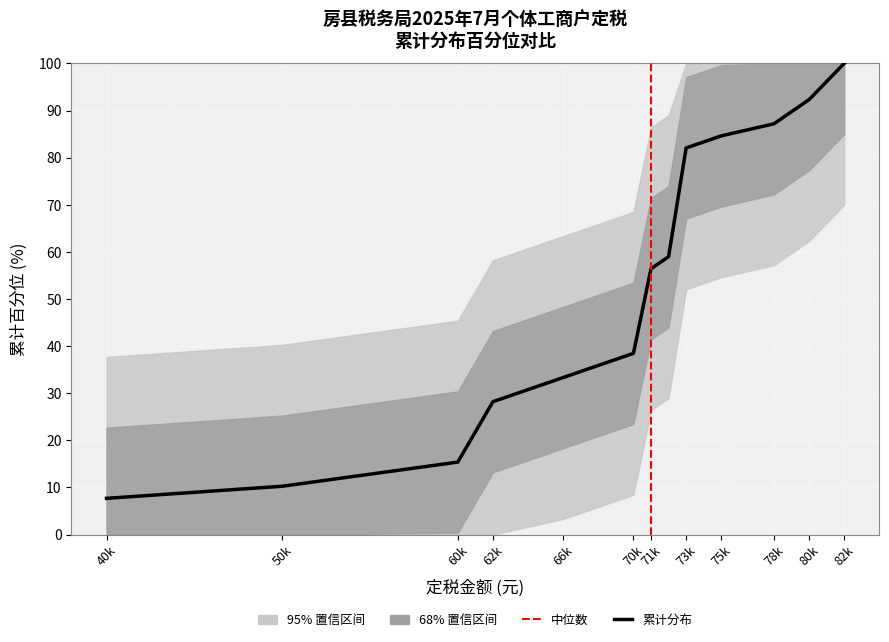

What is the smallest value displayed?

7.7